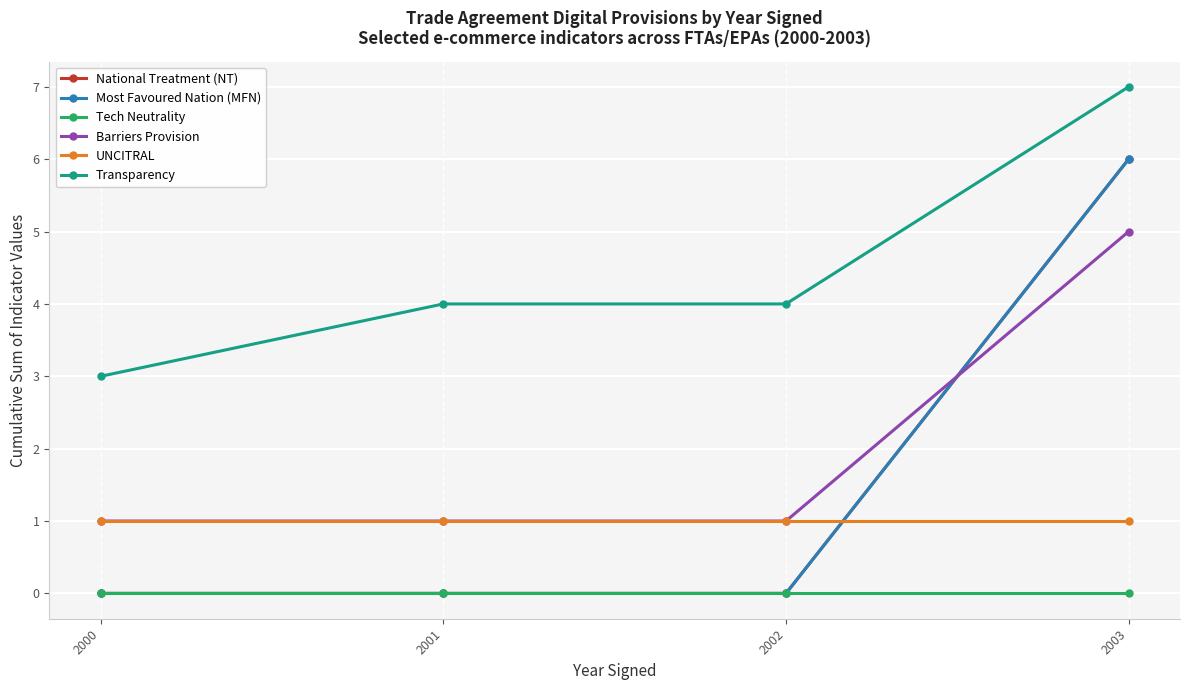

Does the chart have visible grid lines?

Yes